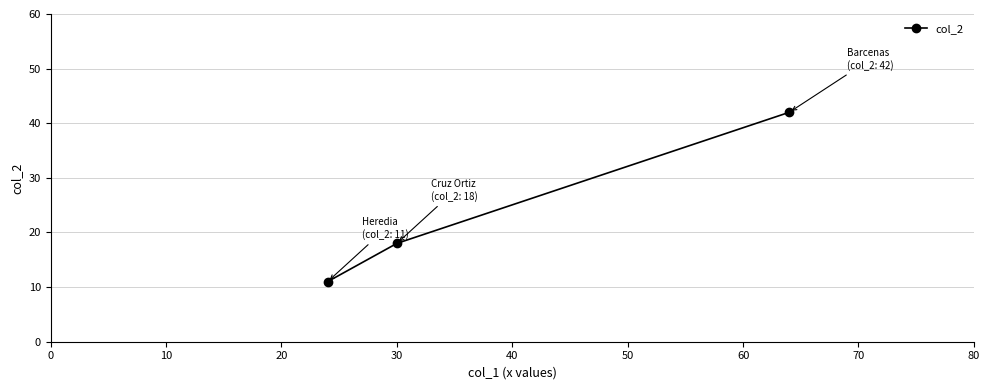

Is this an area chart (filled region under the line)?

No